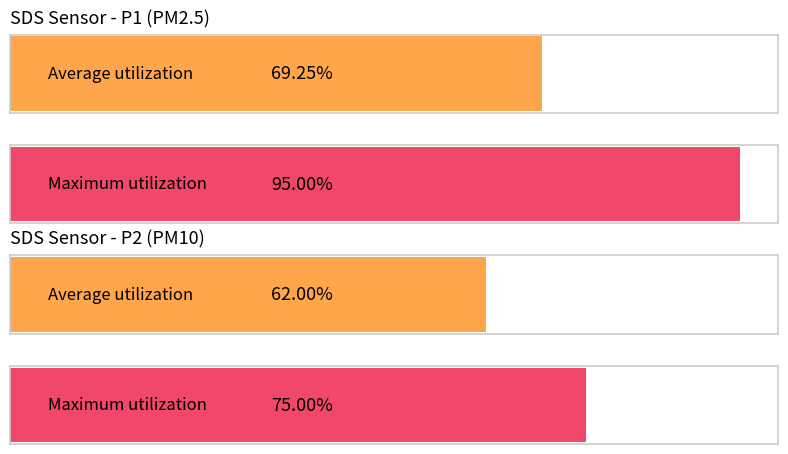

Which series has the largest range (max minus min)?

SDS_P1